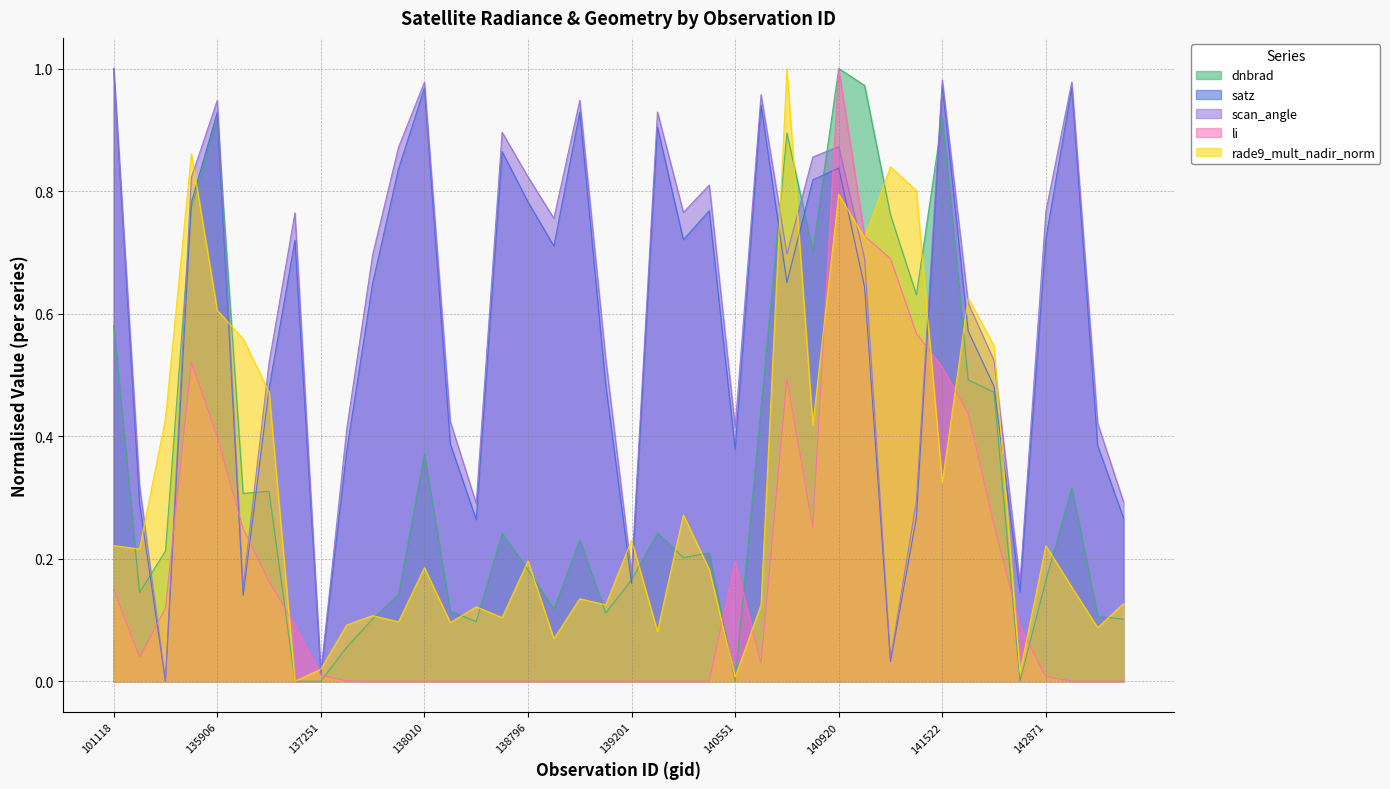

Reading right to left, what are all the values shown in this chart?

dnbrad: 0.1	0.1	0.3	0.2	0.0	0.5	0.5	0.9	0.6	0.8	1.0	1.0	0.7	0.9	0.4	0.0	0.2	0.2	0.2	0.2	0.1	0.2	0.1	0.2	0.2	0.1	0.1	0.4	0.1	0.1	0.1	0.0	0.0	0.3	0.3	0.9	0.8	0.2	0.1	0.6
satz: 0.3	0.4	1.0	0.7	0.1	0.5	0.6	1.0	0.3	0.0	0.6	0.8	0.8	0.7	0.9	0.4	0.8	0.7	0.9	0.2	0.5	0.9	0.7	0.8	0.9	0.3	0.4	1.0	0.8	0.6	0.4	0.0	0.7	0.5	0.1	0.9	0.8	0.0	0.3	1.0
scan_angle: 0.3	0.4	1.0	0.8	0.2	0.5	0.6	1.0	0.3	0.0	0.7	0.9	0.9	0.7	1.0	0.4	0.8	0.8	0.9	0.2	0.5	0.9	0.8	0.8	0.9	0.3	0.4	1.0	0.9	0.7	0.4	0.0	0.8	0.5	0.2	0.9	0.8	0.0	0.3	1.0
li: 0.0	0.0	0.0	0.0	0.1	0.3	0.4	0.5	0.6	0.7	0.7	1.0	0.3	0.5	0.0	0.2	0.0	0.0	0.0	0.0	0.0	0.0	0.0	0.0	0.0	0.0	0.0	0.0	0.0	0.0	0.0	0.0	0.1	0.2	0.2	0.4	0.5	0.1	0.0	0.2
rade9_mult_nadir_norm: 0.1	0.1	0.2	0.2	0.0	0.5	0.6	0.3	0.8	0.8	0.7	0.8	0.4	1.0	0.1	0.0	0.2	0.3	0.1	0.2	0.1	0.1	0.1	0.2	0.1	0.1	0.1	0.2	0.1	0.1	0.1	0.0	0.0	0.5	0.6	0.6	0.9	0.4	0.2	0.2